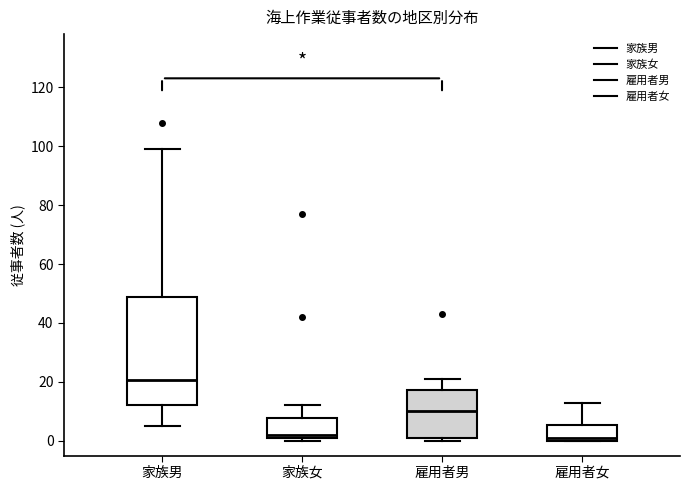

Which box has the highest median line?

家族男